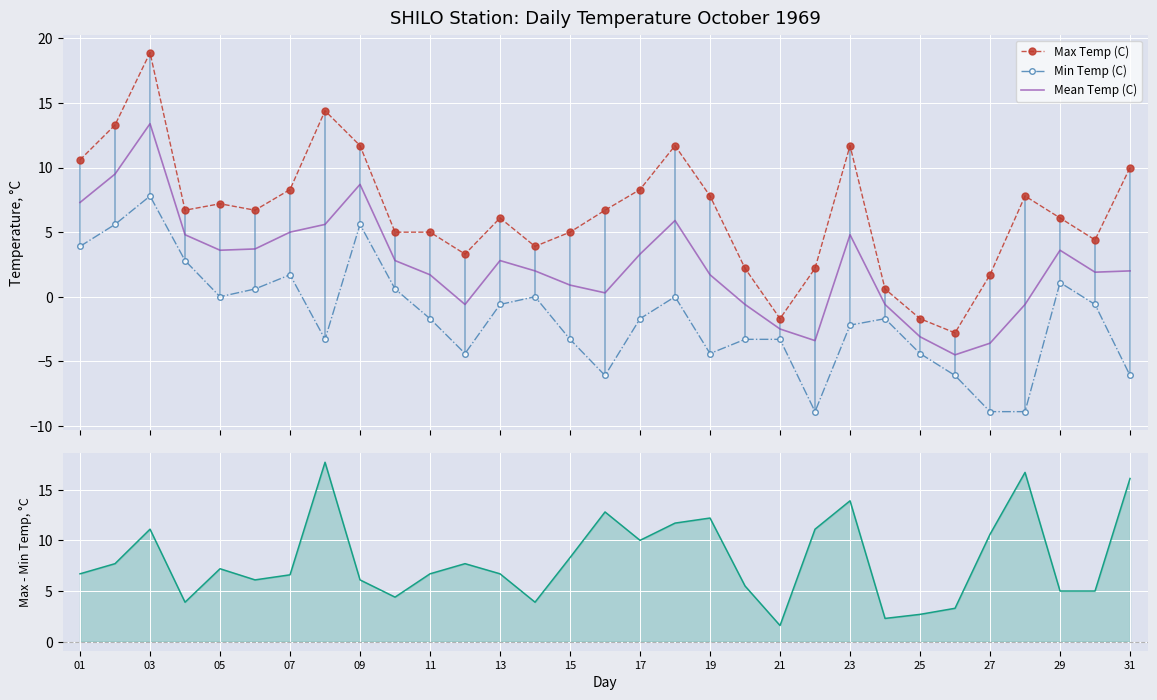

How many times do Max Temp (C) and Max - Min Temp (C) cross each other?

5